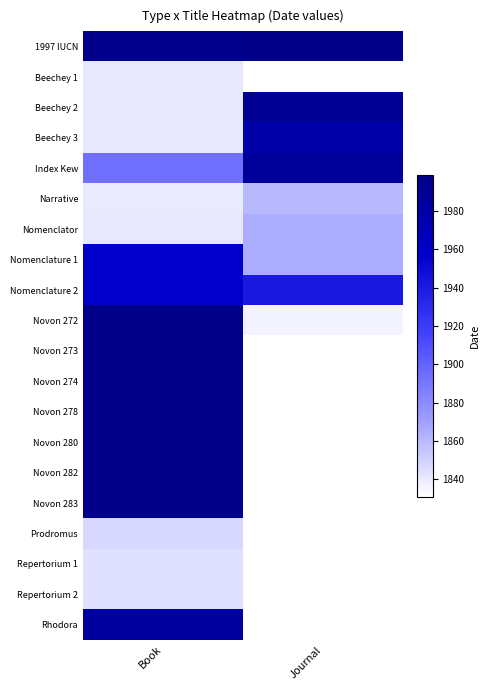

True or false: Beechey 3 has a value of 454.8 at Journal.

False